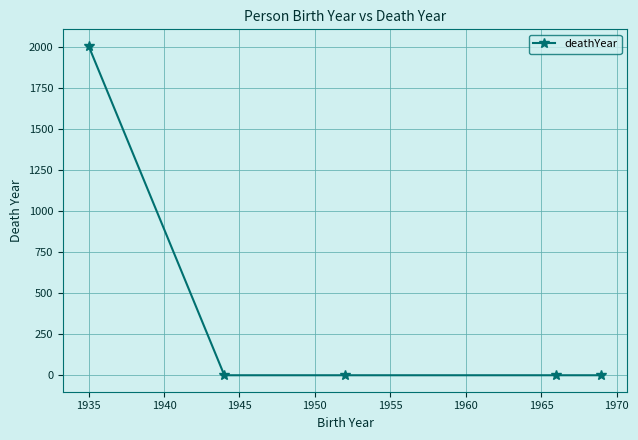

True or false: the data has more than 1 interior local peaks.

False